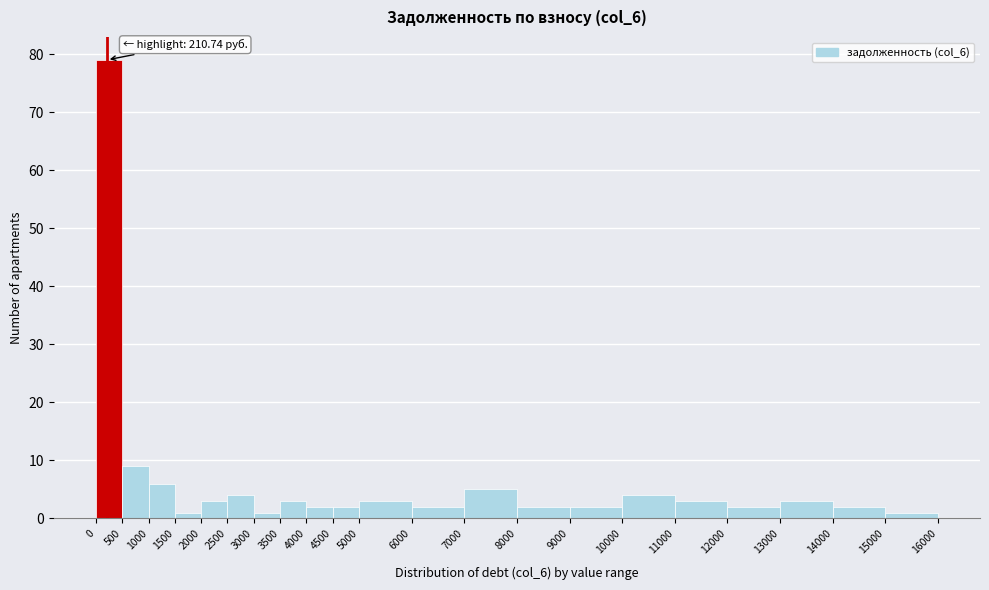

Which range on the x-axis has the tallest bar?

0 to 500